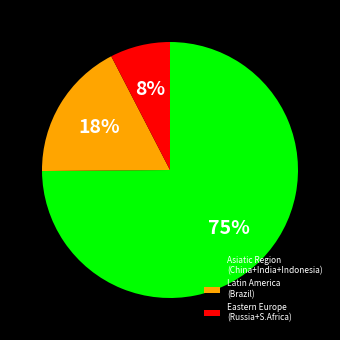

Is there a majority slice in this chart?

Yes